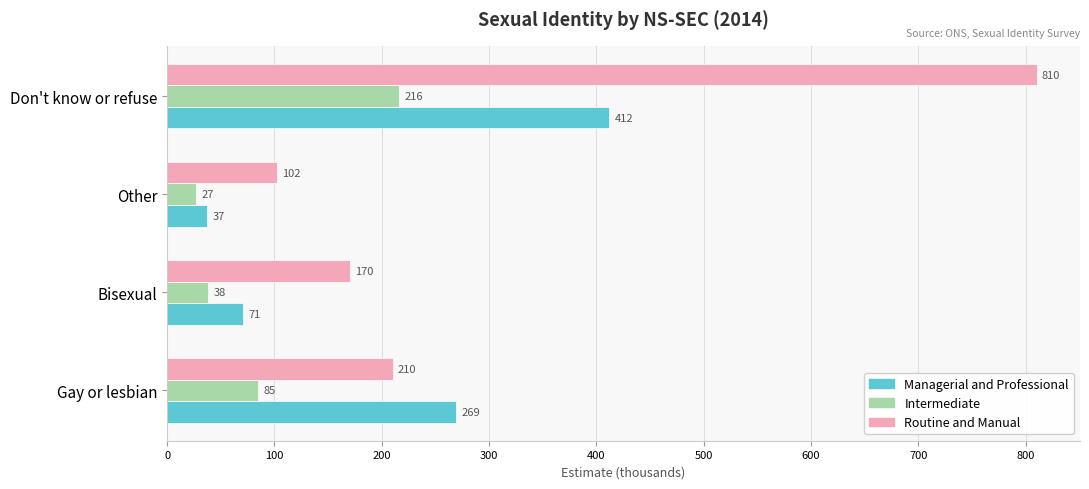

What is the highest value of the Intermediate series?

216